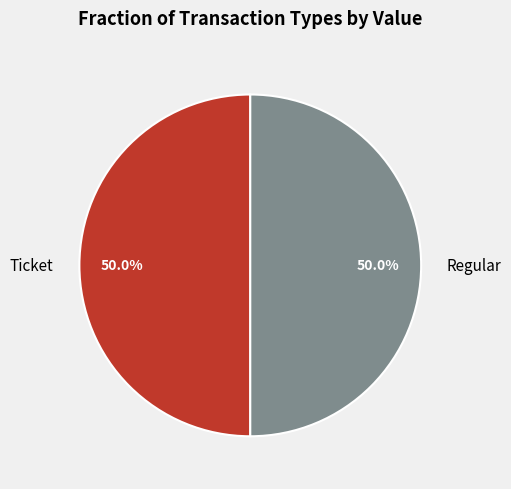

How many slices are in this pie chart?

2